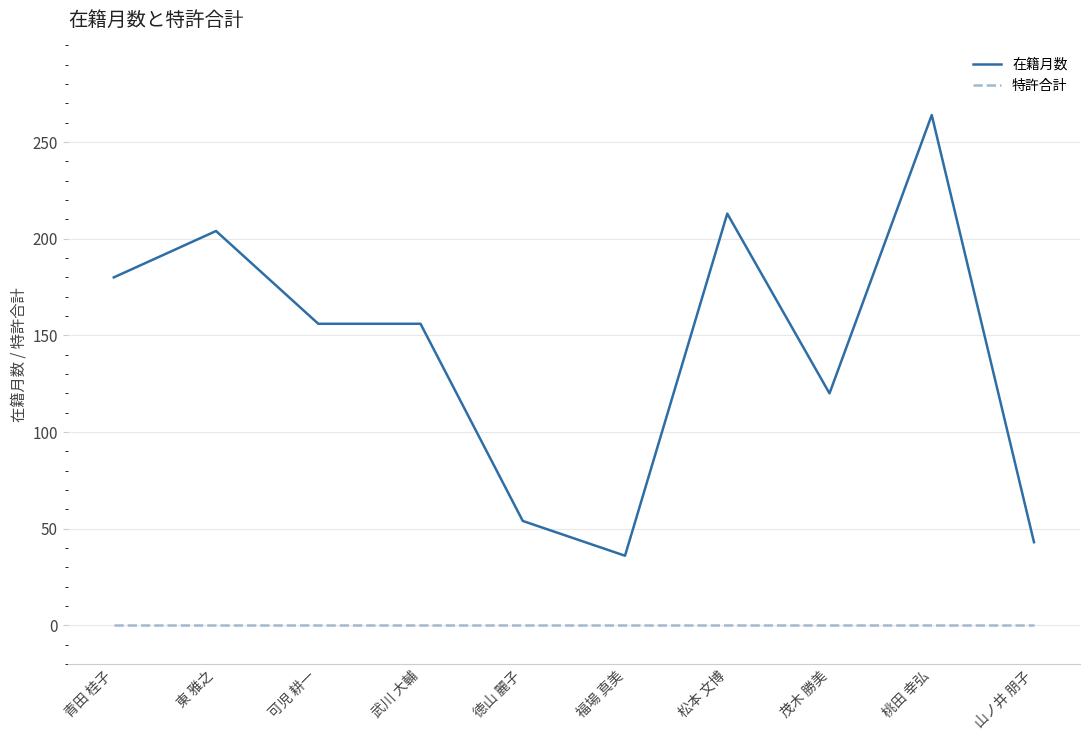

What value does the 在籍月数 series have at 松本 文博?

213